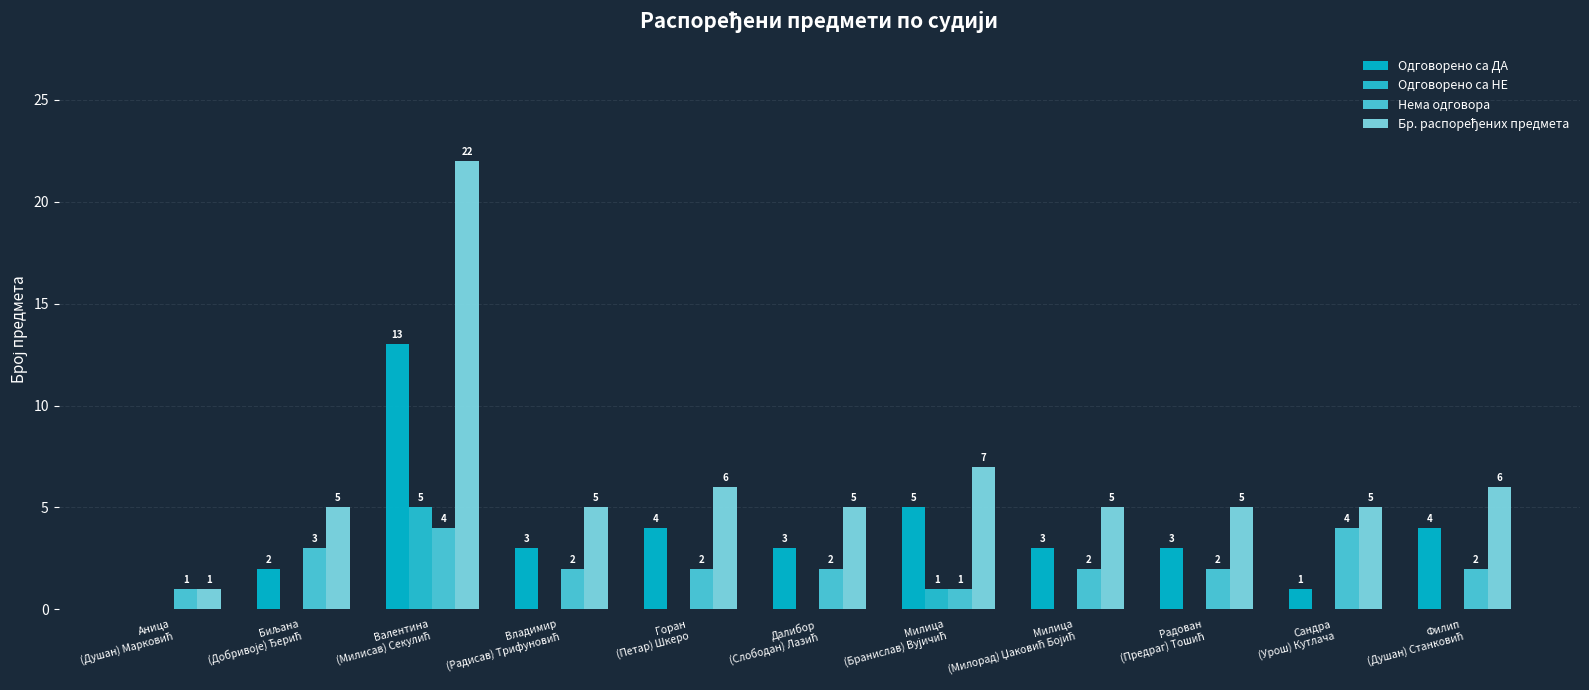

Does the chart contain stacked bars?

No